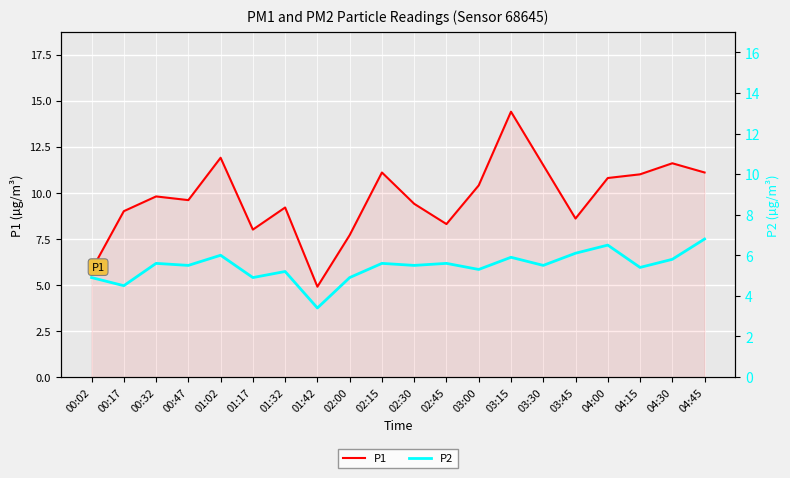

What is the approximate value of P1 at 00:02?

5.8